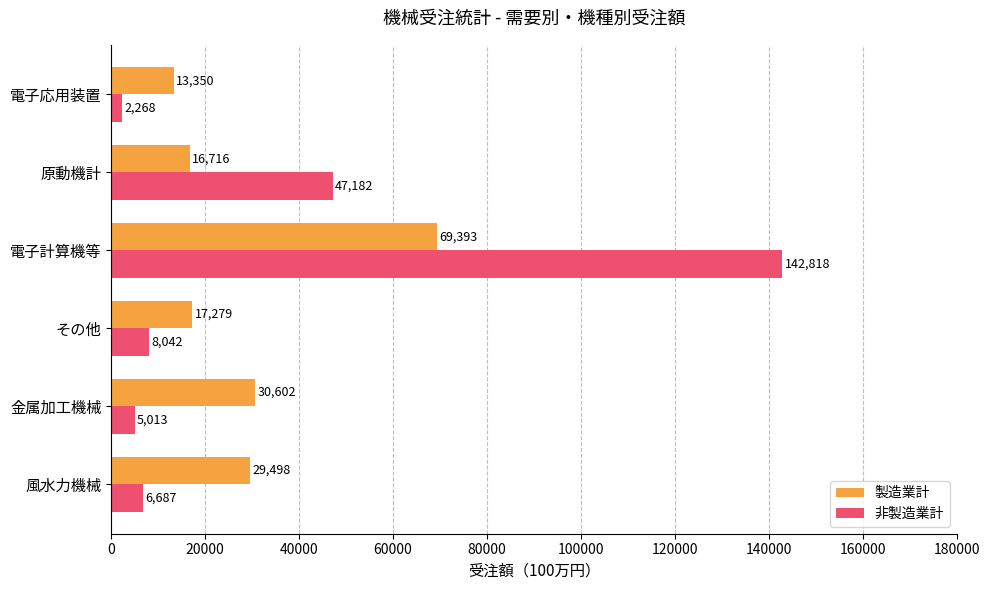

At how many categories does at least one series exceed 41490?

2